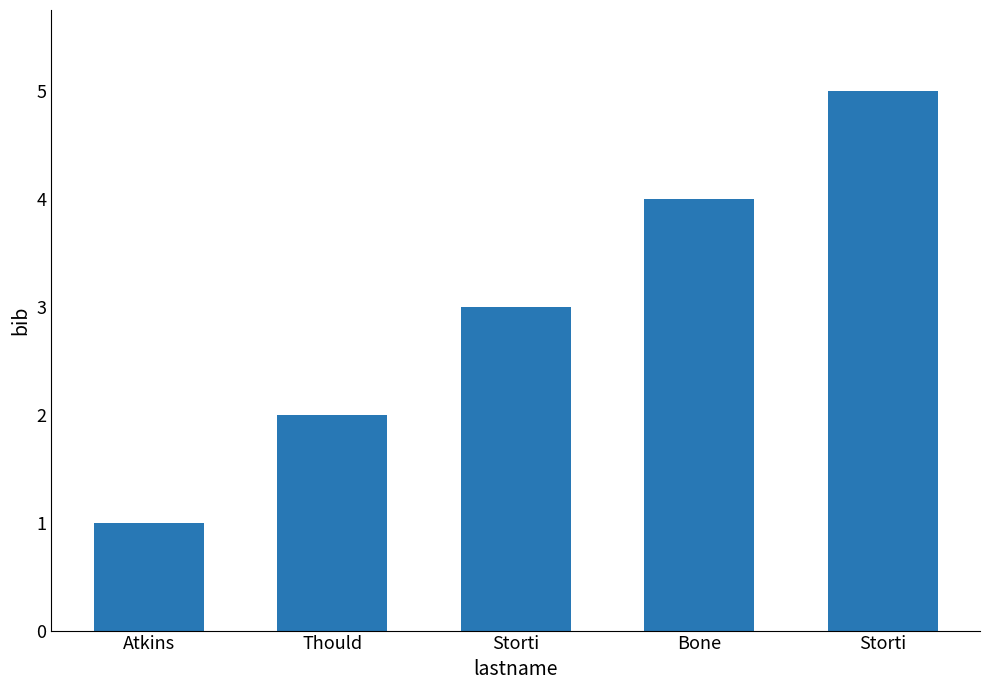

Reading left to right, transcribe all the data shown in this chart.

1	2	3	4	5